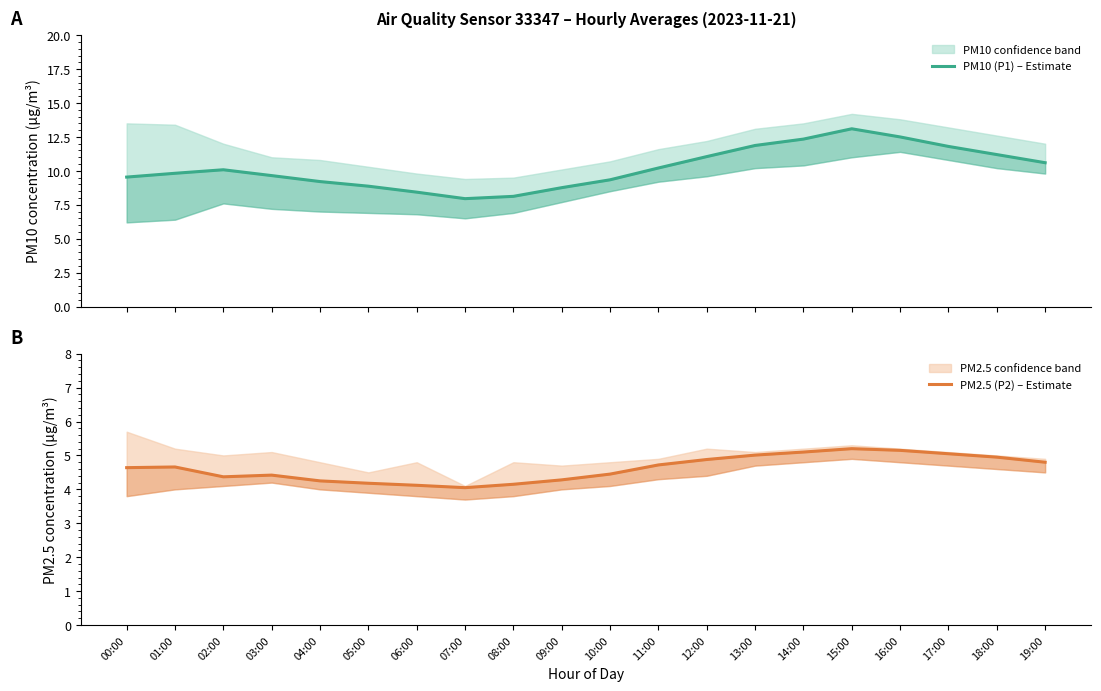

Reading left to right, list all the values displayed in this chart.

PM10 (P1) – Estimate: 9.5	9.8	10.1	9.7	9.2	8.9	8.4	8.0	8.1	8.8	9.3	10.2	11.1	11.9	12.3	13.1	12.5	11.8	11.2	10.6
PM2.5 (P2) – Estimate: 4.6	4.7	4.4	4.4	4.2	4.2	4.1	4.0	4.2	4.3	4.5	4.7	4.9	5.0	5.1	5.2	5.2	5.0	5.0	4.8